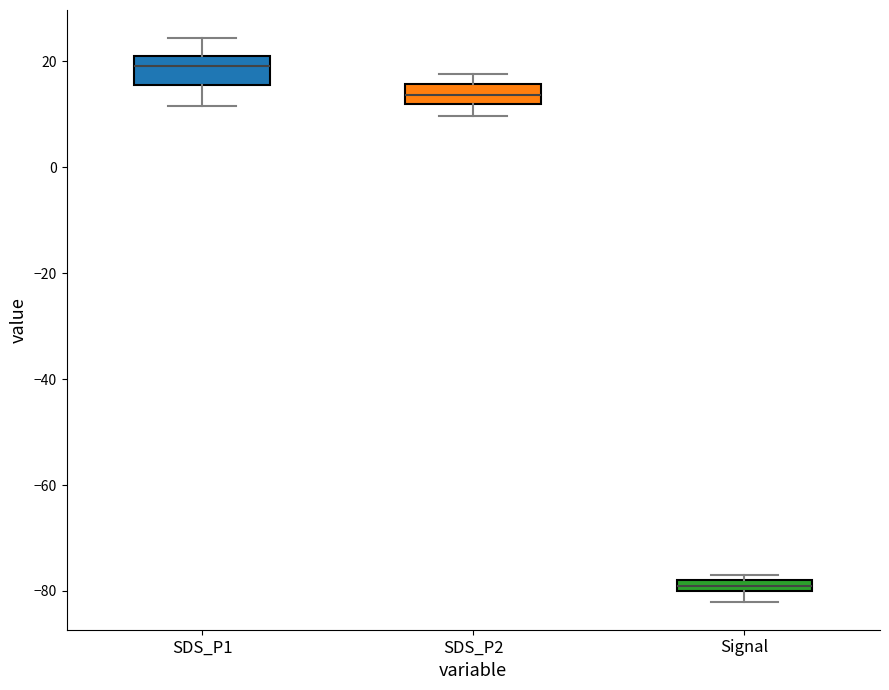

Which box has the lowest median line?

Signal